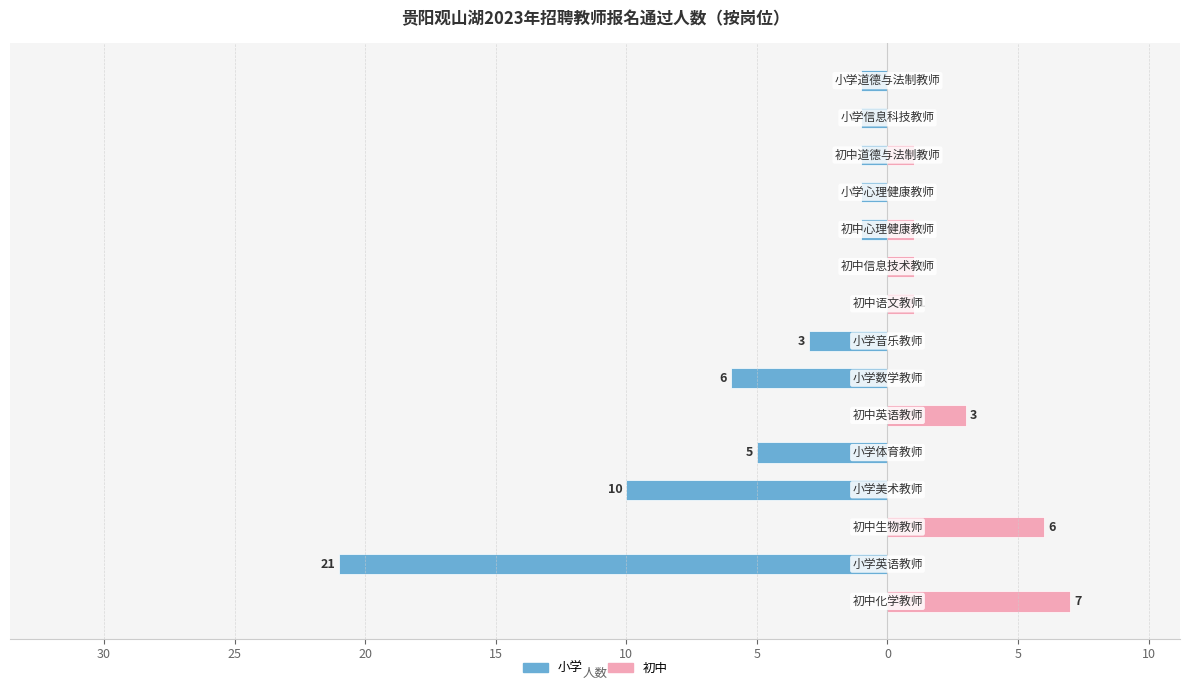

How many data points does each series have?

15